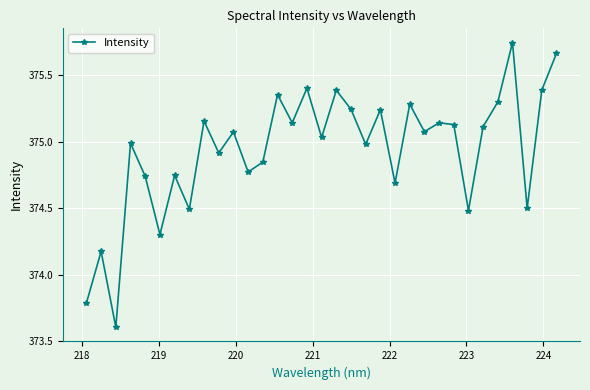

How many data points are above 375?

18